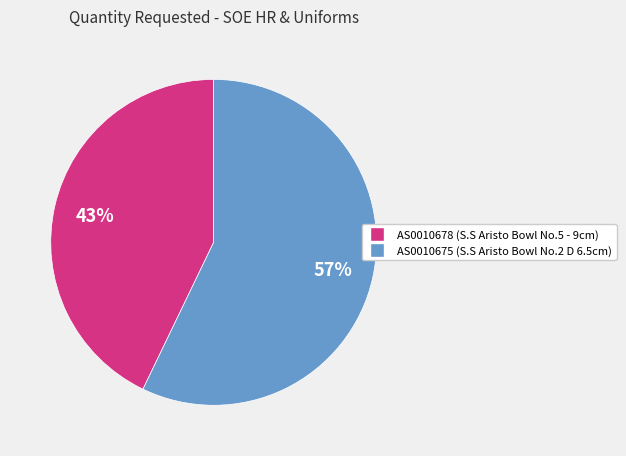

Between AS0010675 (S.S Aristo Bowl No.2 D 6.5cm) and AS0010678 (S.S Aristo Bowl No.5 - 9cm), which is larger?

AS0010675 (S.S Aristo Bowl No.2 D 6.5cm)